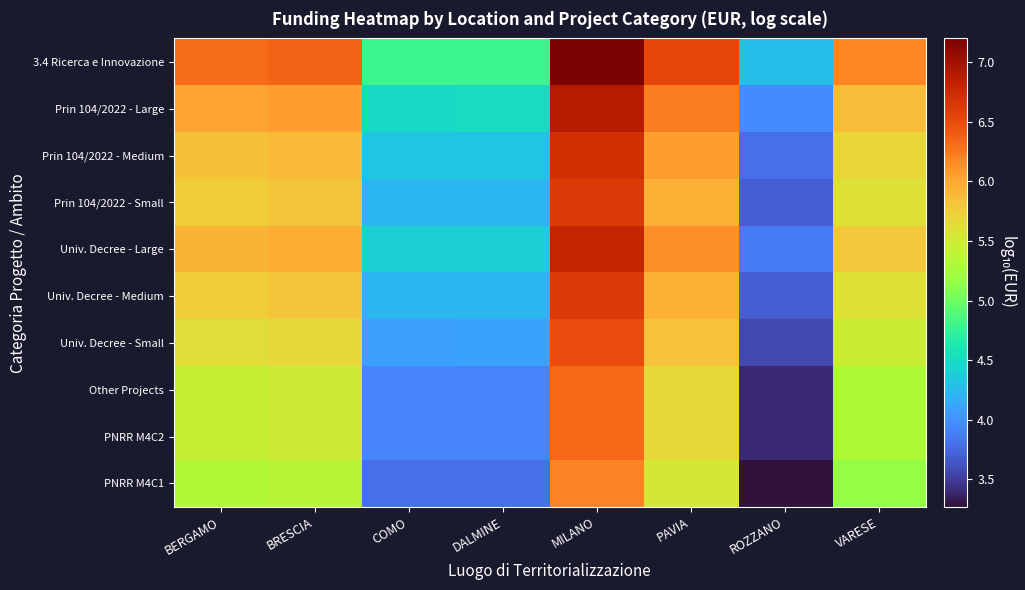

Which has a higher value, BERGAMO or ROZZANO?

BERGAMO